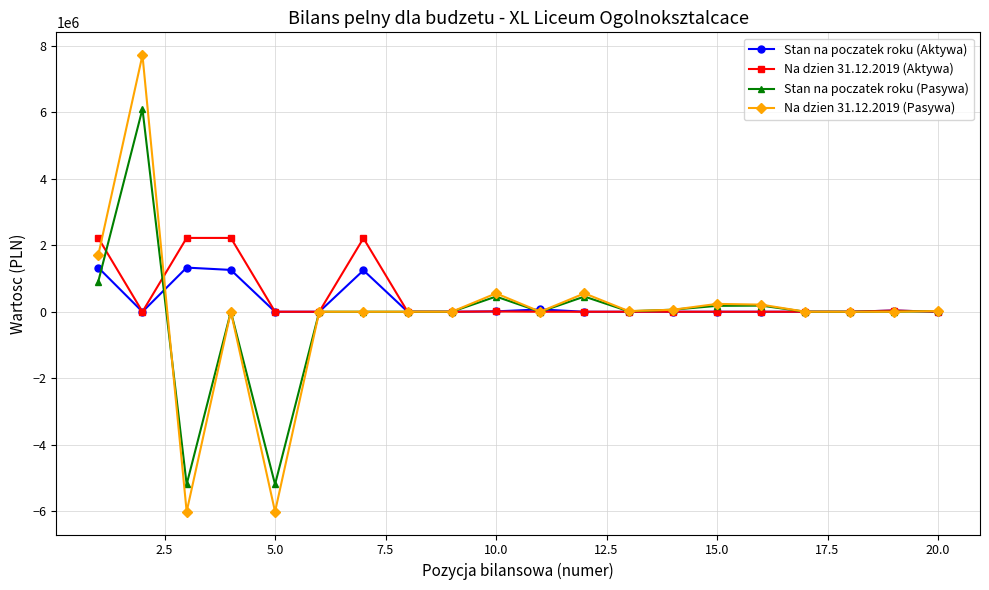

What is the maximum value for Stan na poczatek roku (Aktywa)?

1326323.7